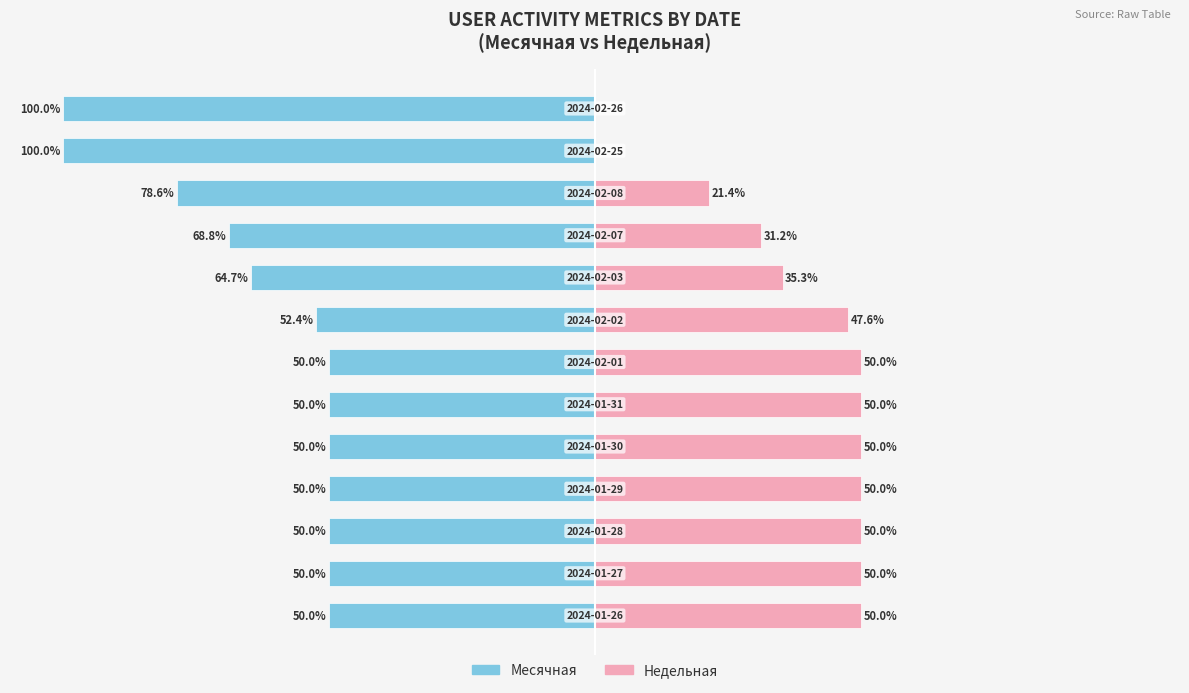

What is the sum of all Недельная values?

485.6